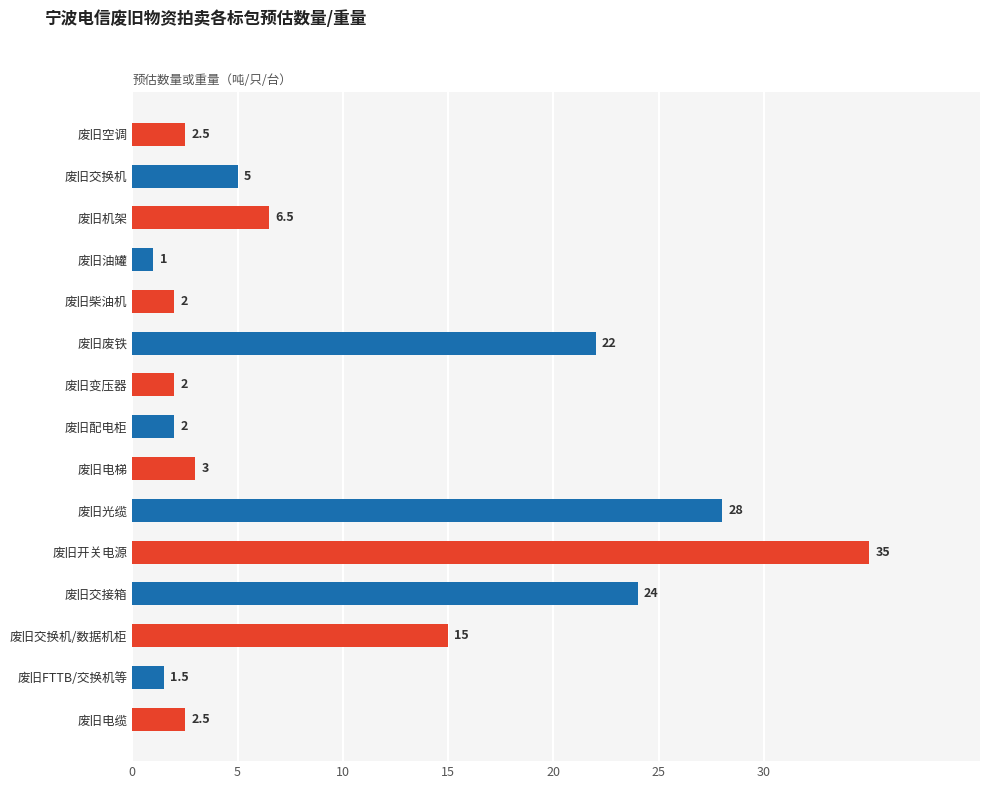

Are the bars horizontal?

Yes